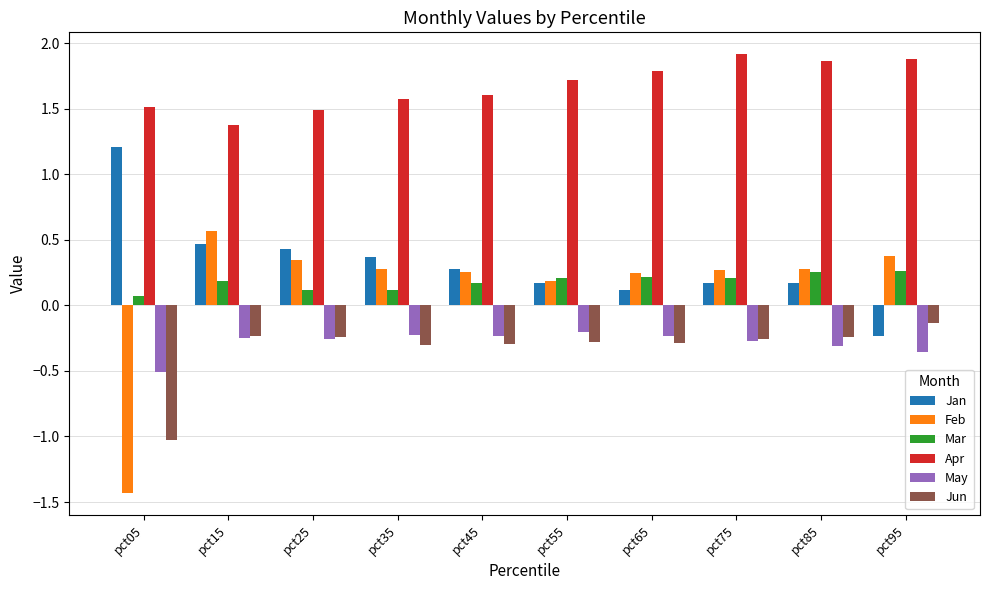

How many bars are there in total?

60